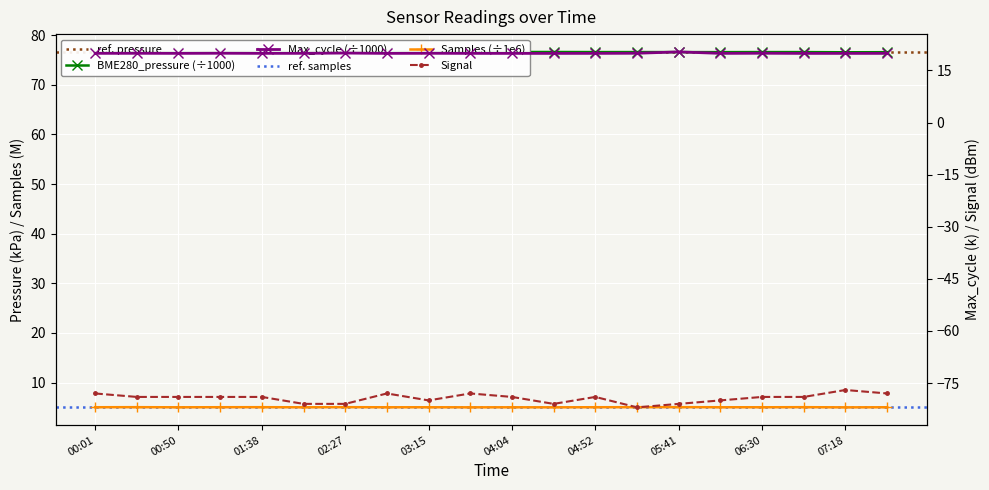

How many series are shown in this chart?

4